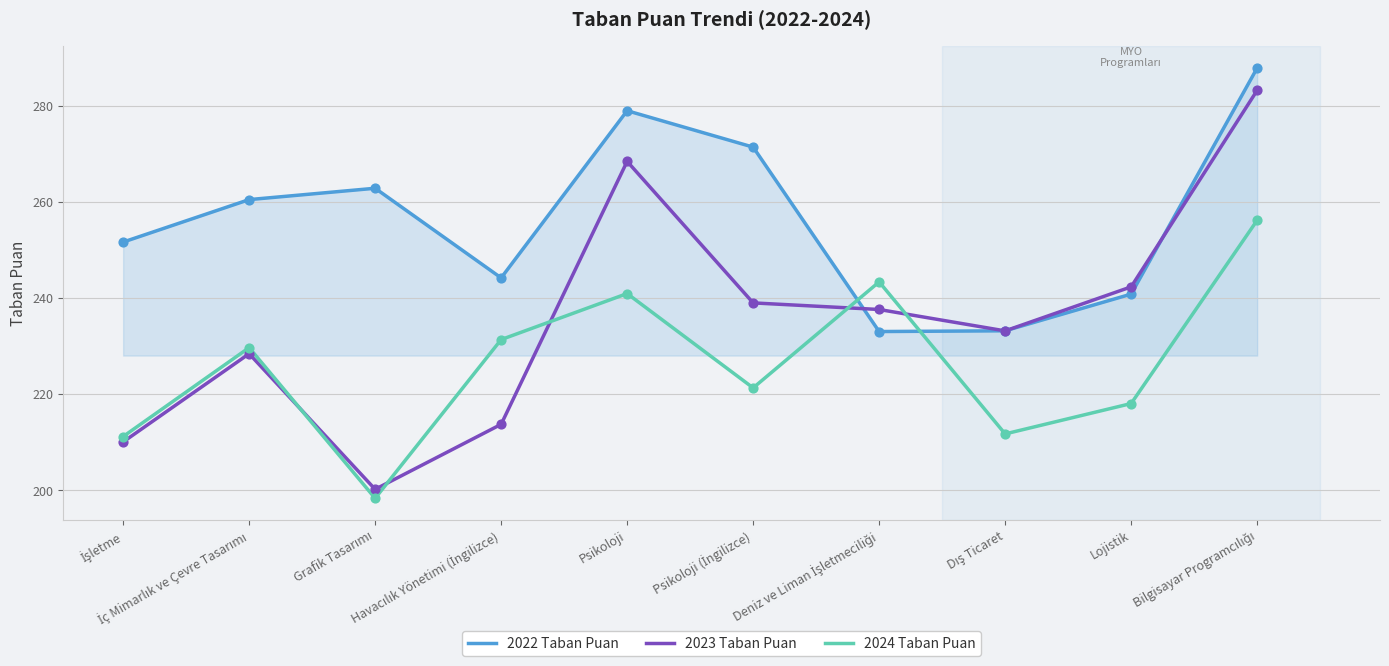

At how many categories does at least one series exceed 265?

3